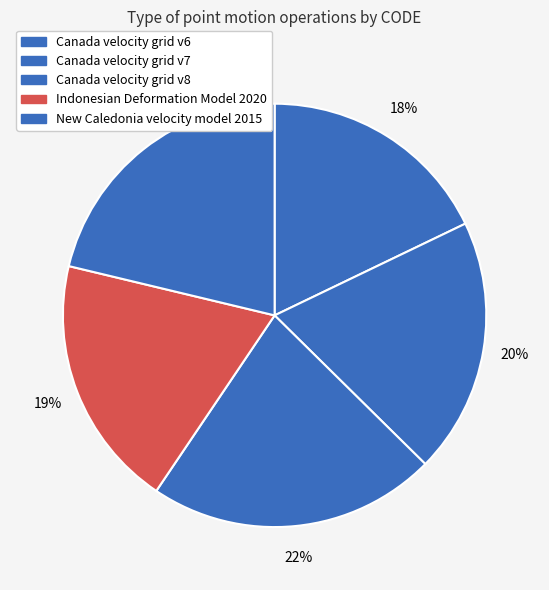

What is the ratio of the value at Canada velocity grid v8 to the value at Indonesian Deformation Model 2020?

1.1